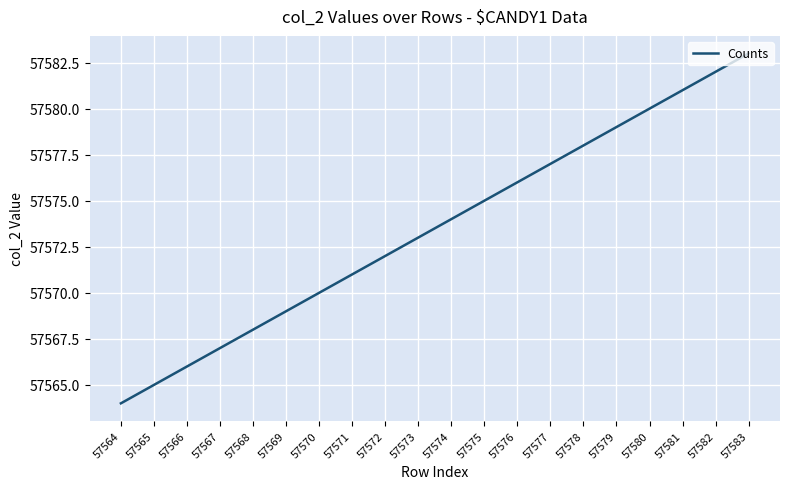

At which category does the chart reach its peak across all series?

57583